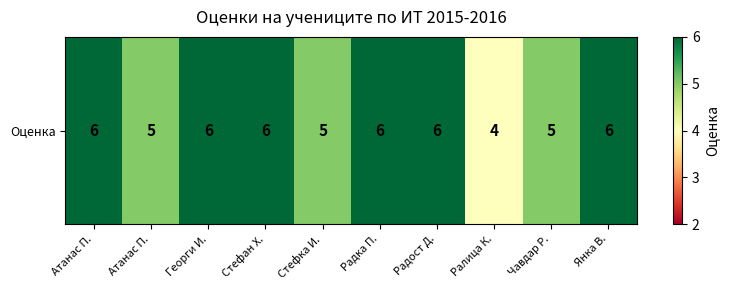

Where is the data nearest to the value 5?

Атанас П.